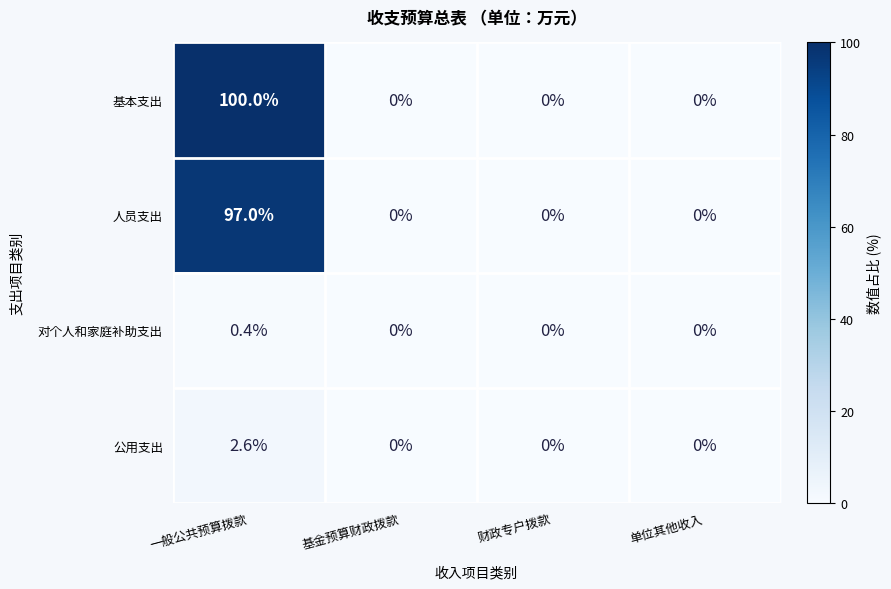

At which category is the sum across all series the highest?

一般公共预算拨款